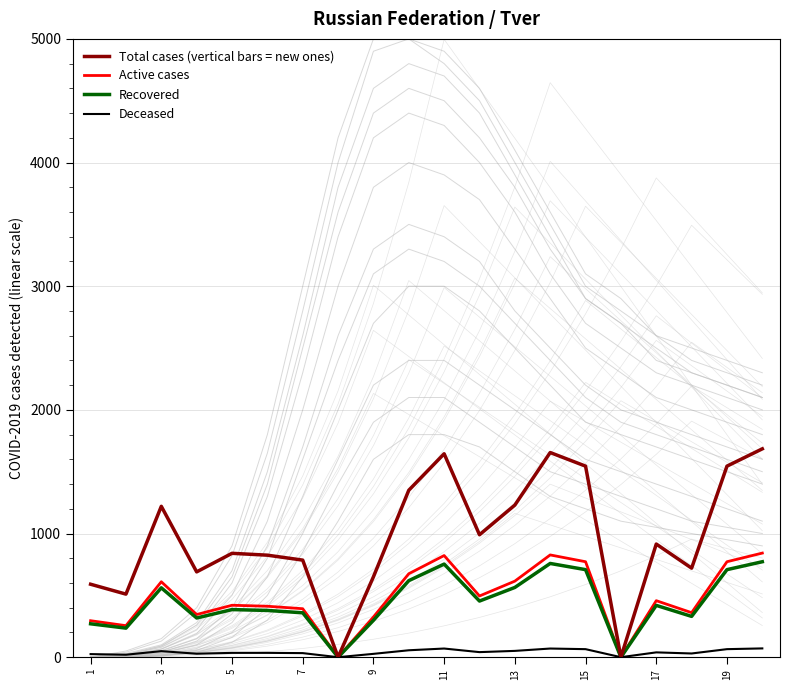

What is the difference between the maximum and second lowest values in the Recovered series?

772